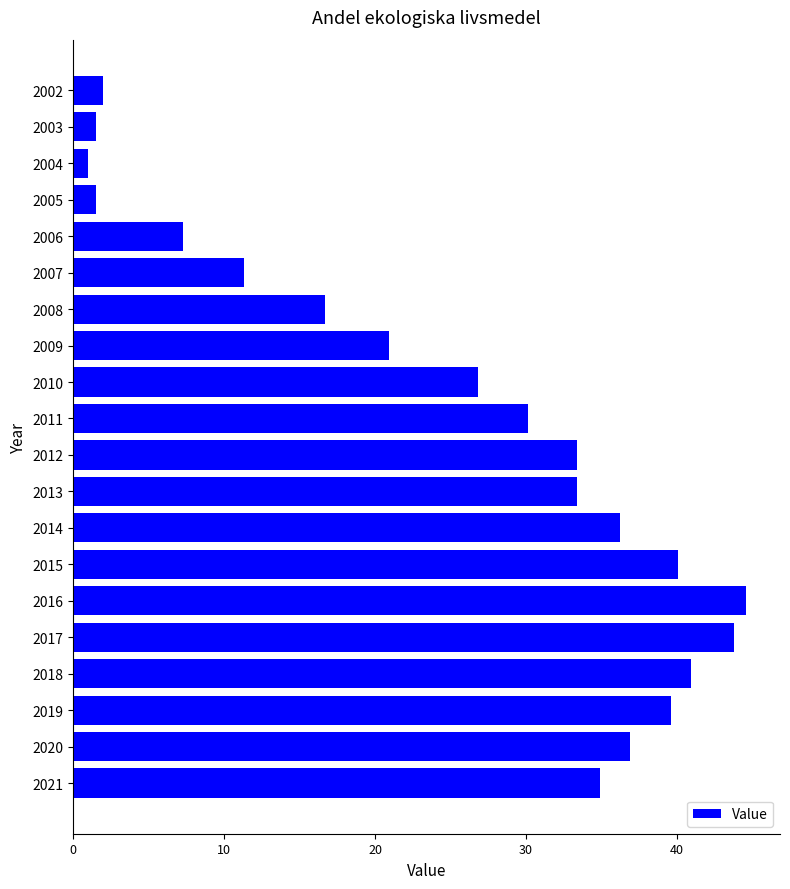

Reading top to bottom, extract all data points from this chart.

2.0	1.5	1.0	1.5	7.3	11.3	16.7	20.9	26.8	30.1	33.4	33.4	36.2	40.1	44.6	43.8	40.9	39.6	36.9	34.9